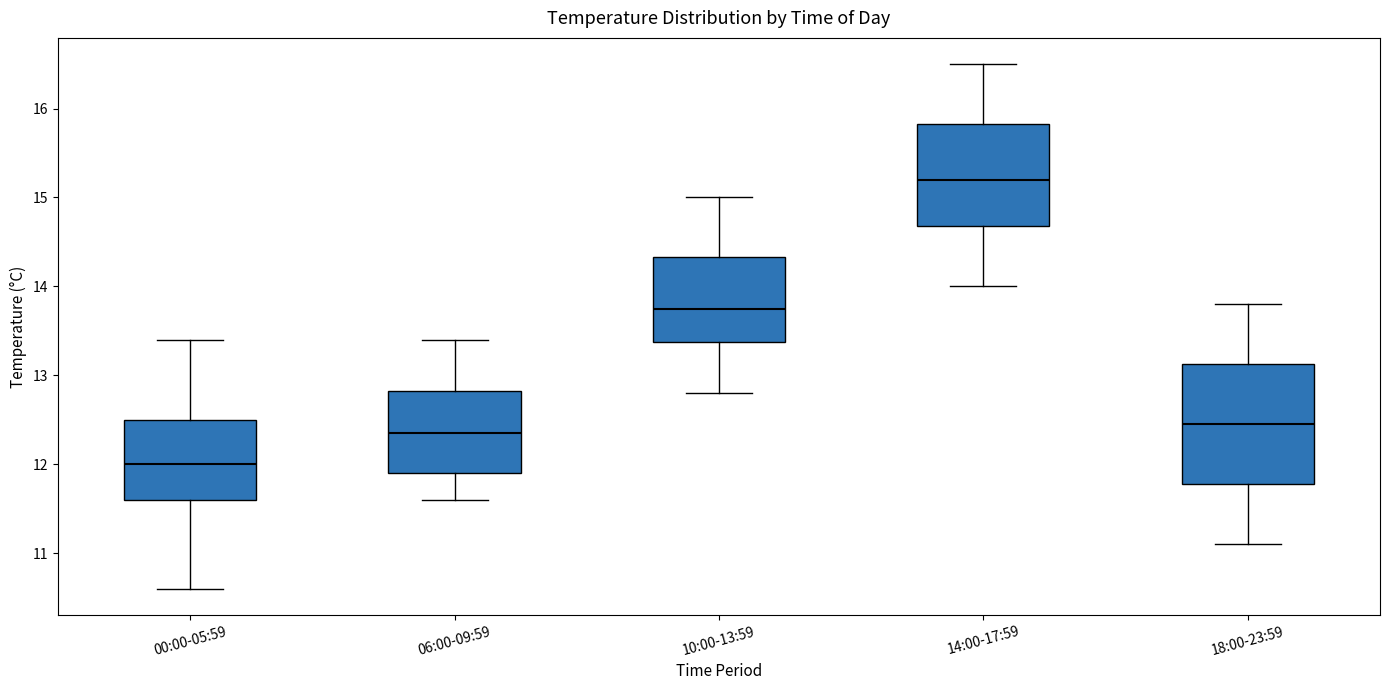

Which box has the highest median line?

14:00-17:59